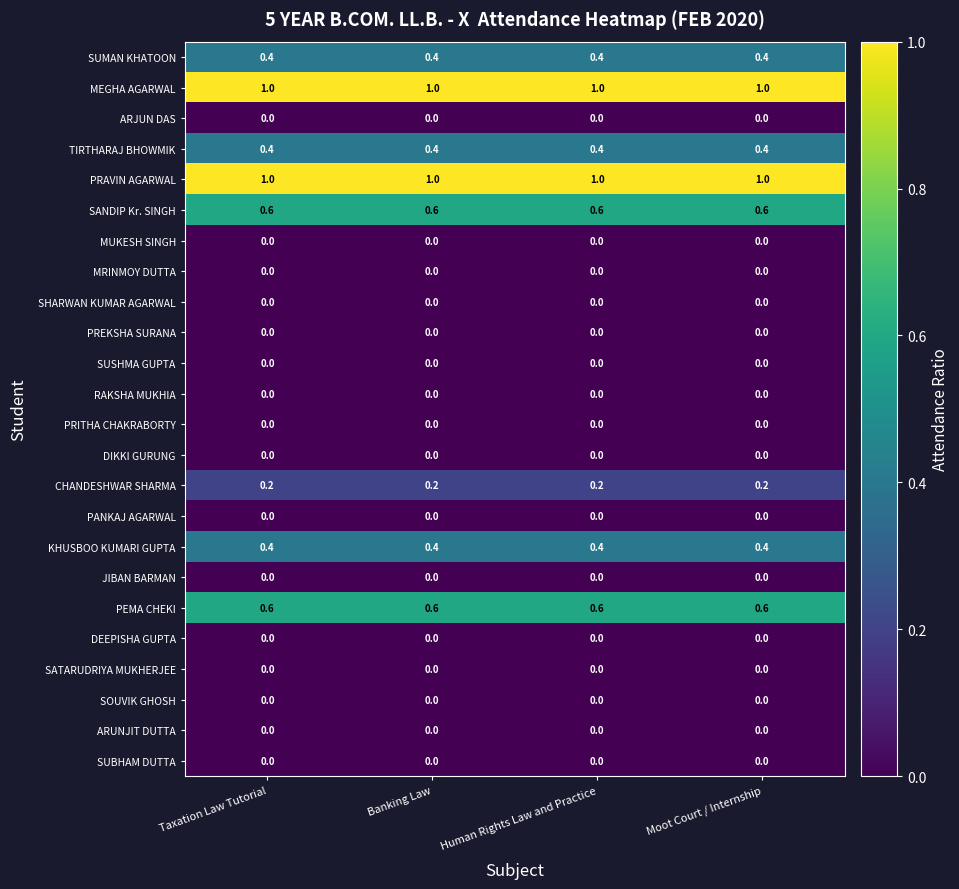

Read the PEMA CHEKI value at Moot Court / Internship.

0.6